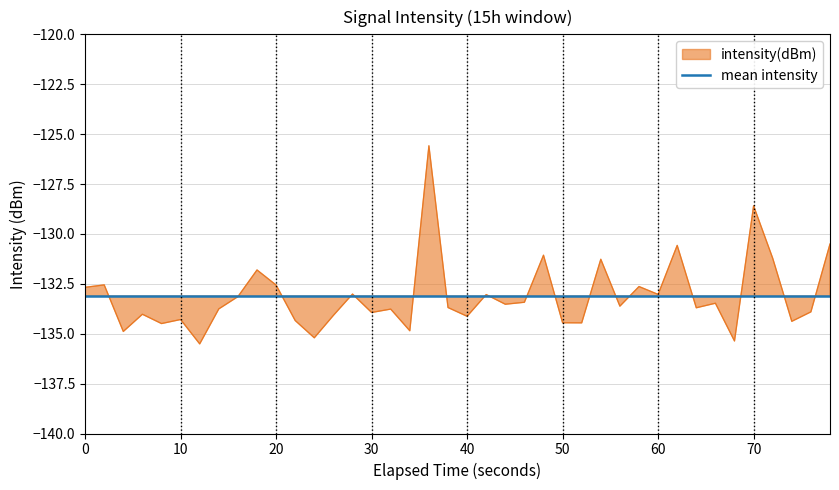

What is the value of the 32nd point from the left?

-130.6